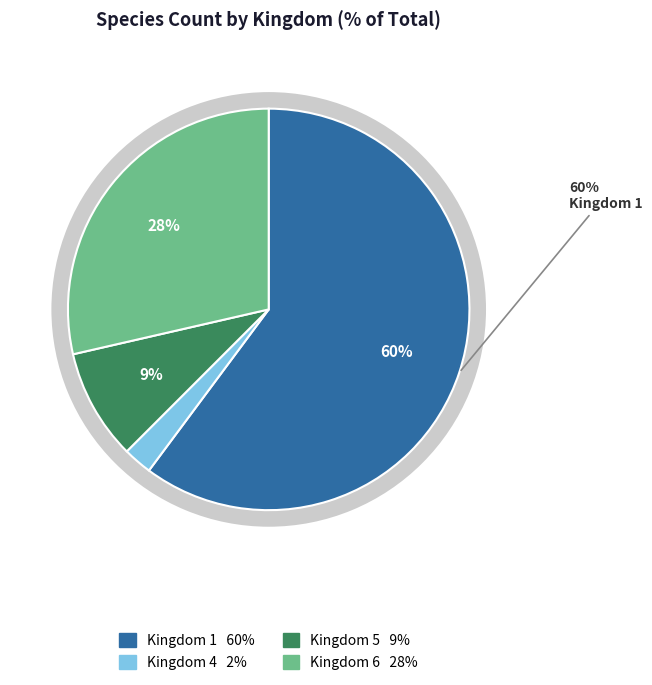

Which category has the biggest portion of the pie?

1